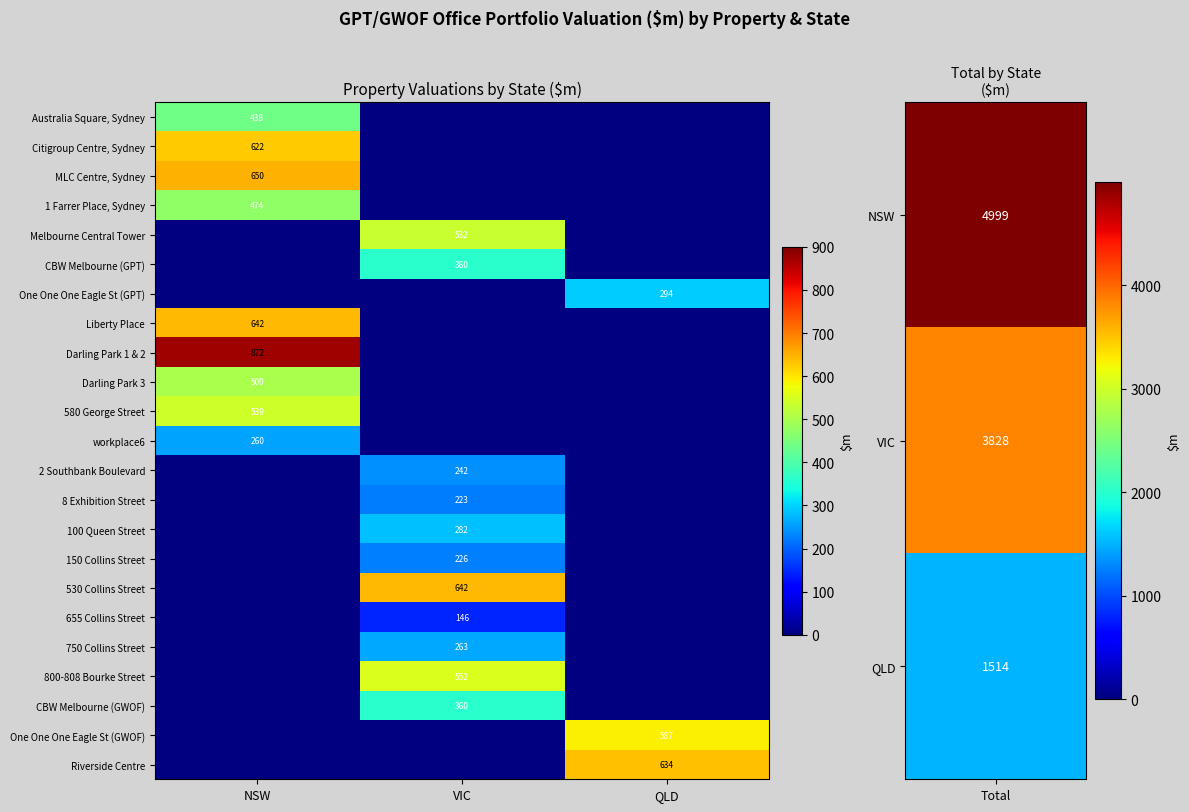

True or false: Darling Park 1 & 2 has a value of 1554.5 at NSW.

False